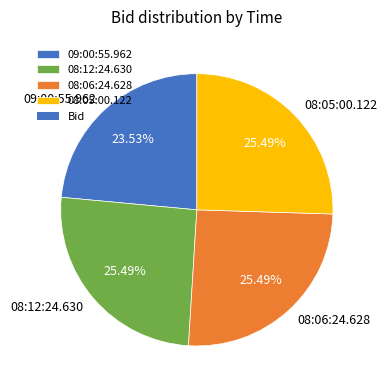

Does 08:05:00.122 represent more than half of the total?

No